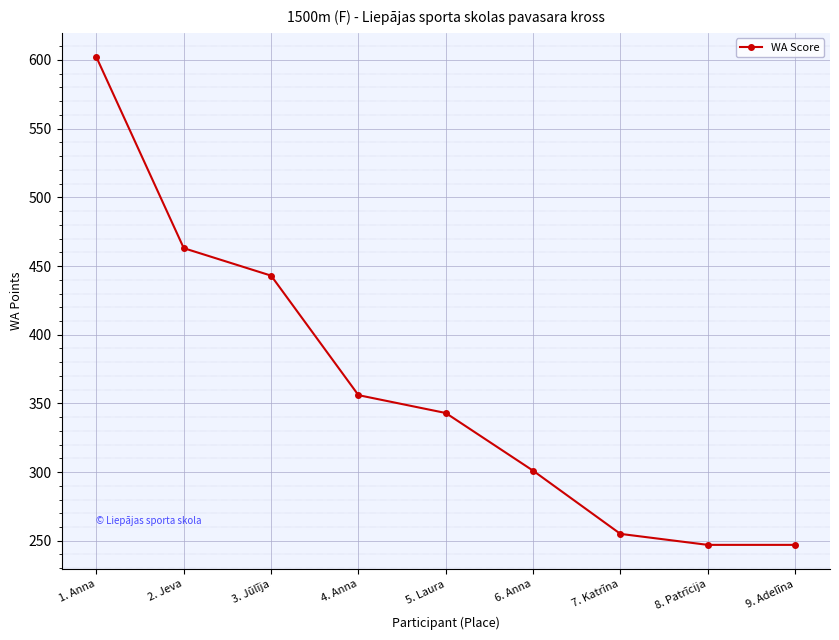

True or false: the data shows 301 at 6. Anna.

True